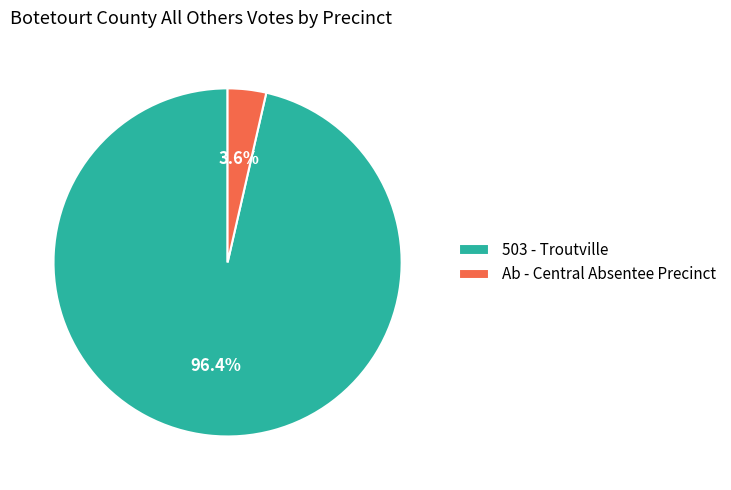

What percentage is the Ab - Central Absentee Precinct slice, to the nearest percent?

4%